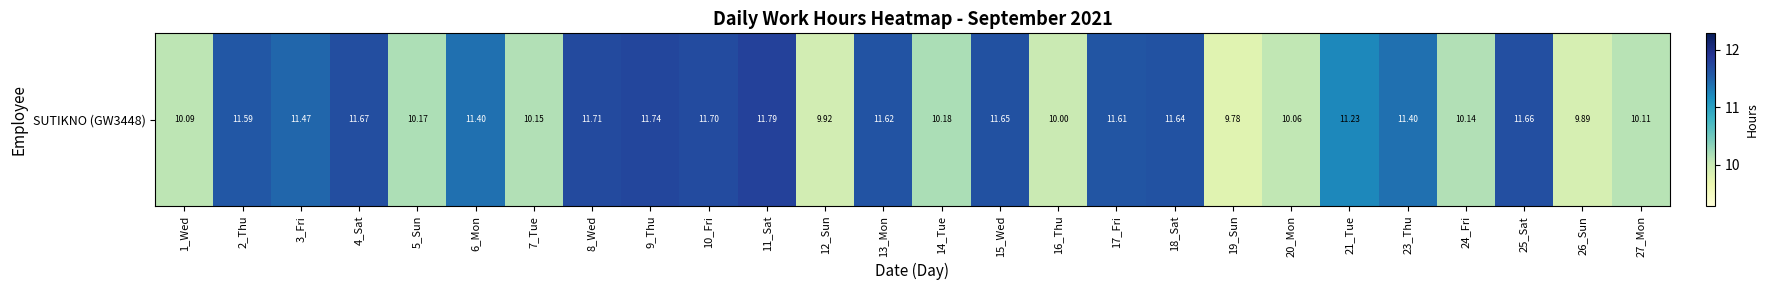

Reading left to right, list all the values displayed in this chart.

1_Wed=10.1	2_Thu=11.6	3_Fri=11.5	4_Sat=11.7	5_Sun=10.2	6_Mon=11.4	7_Tue=10.2	8_Wed=11.7	9_Thu=11.7	10_Fri=11.7	11_Sat=11.8	12_Sun=9.9	13_Mon=11.6	14_Tue=10.2	15_Wed=11.7	16_Thu=10.0	17_Fri=11.6	18_Sat=11.6	19_Sun=9.8	20_Mon=10.1	21_Tue=11.2	23_Thu=11.4	24_Fri=10.1	25_Sat=11.7	26_Sun=9.9	27_Mon=10.1